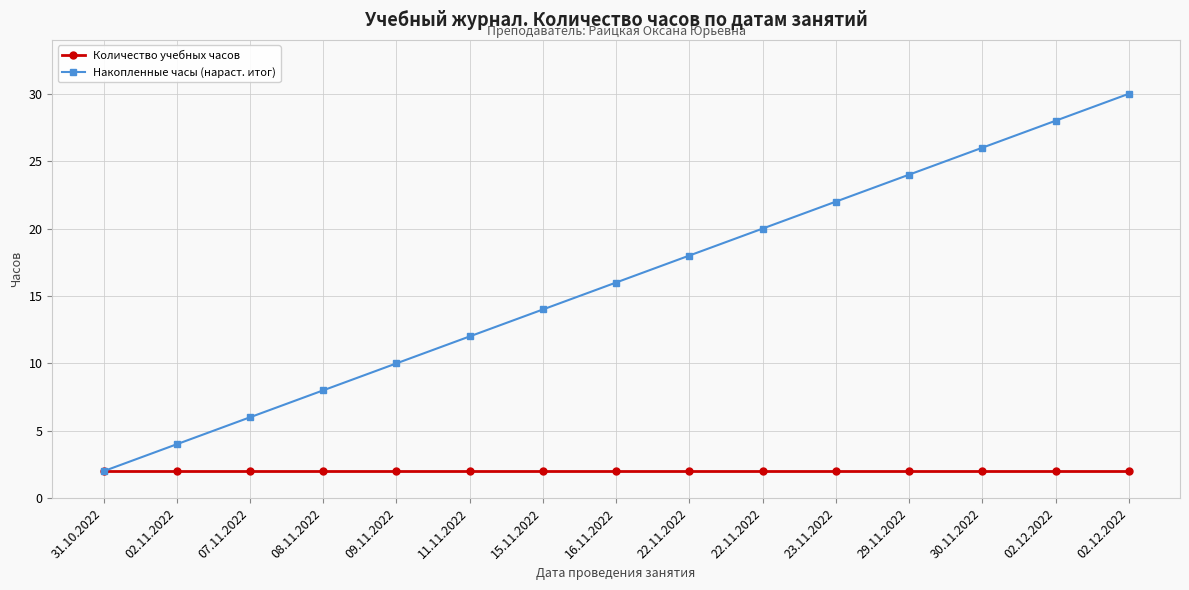

Rank the series by their average value, from lowest to highest.

Количество учебных часов, Накопленные часы (нараст. итог)